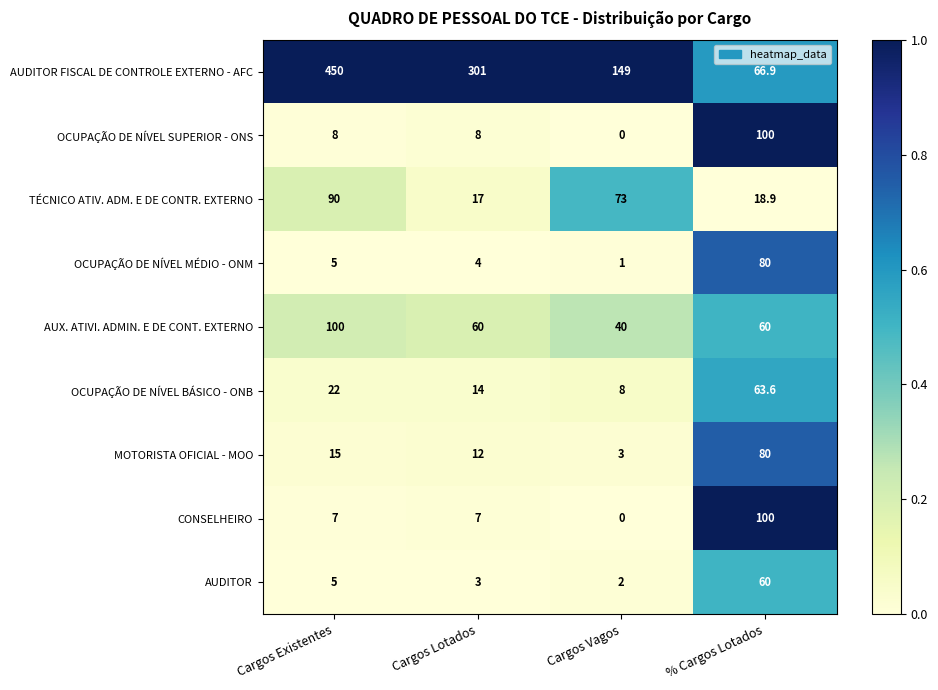

The value of MOTORISTA OFICIAL - MOO at Cargos Existentes is 21.6. True or false?

False